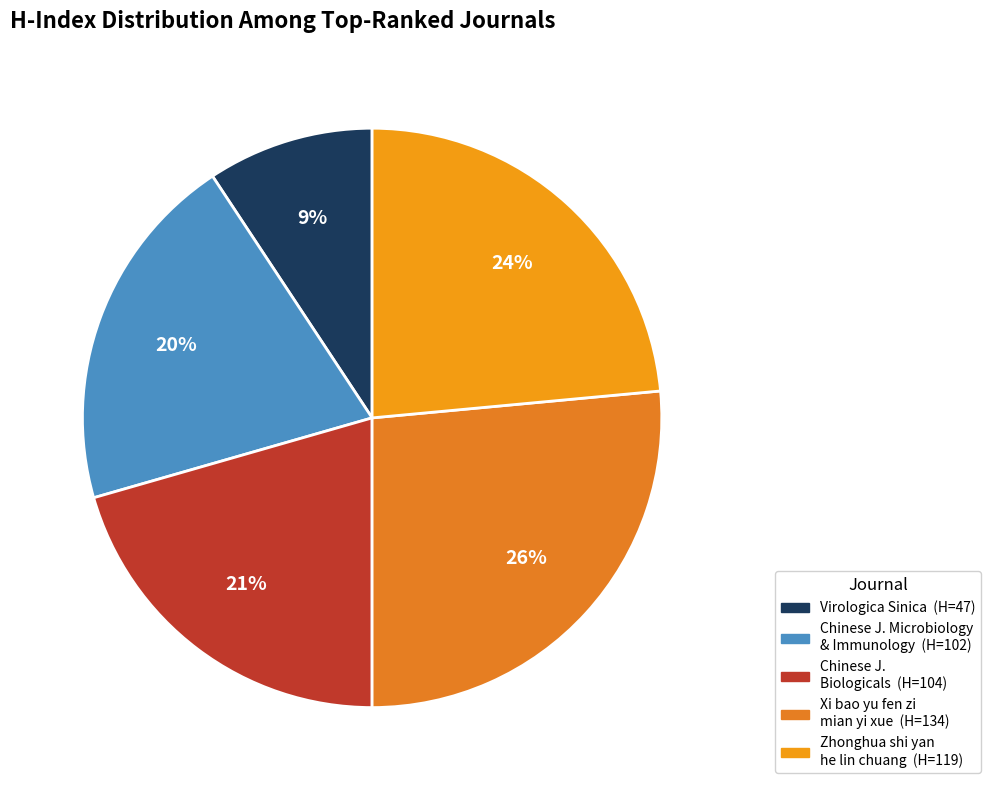

Count the number of slices in the pie.

5